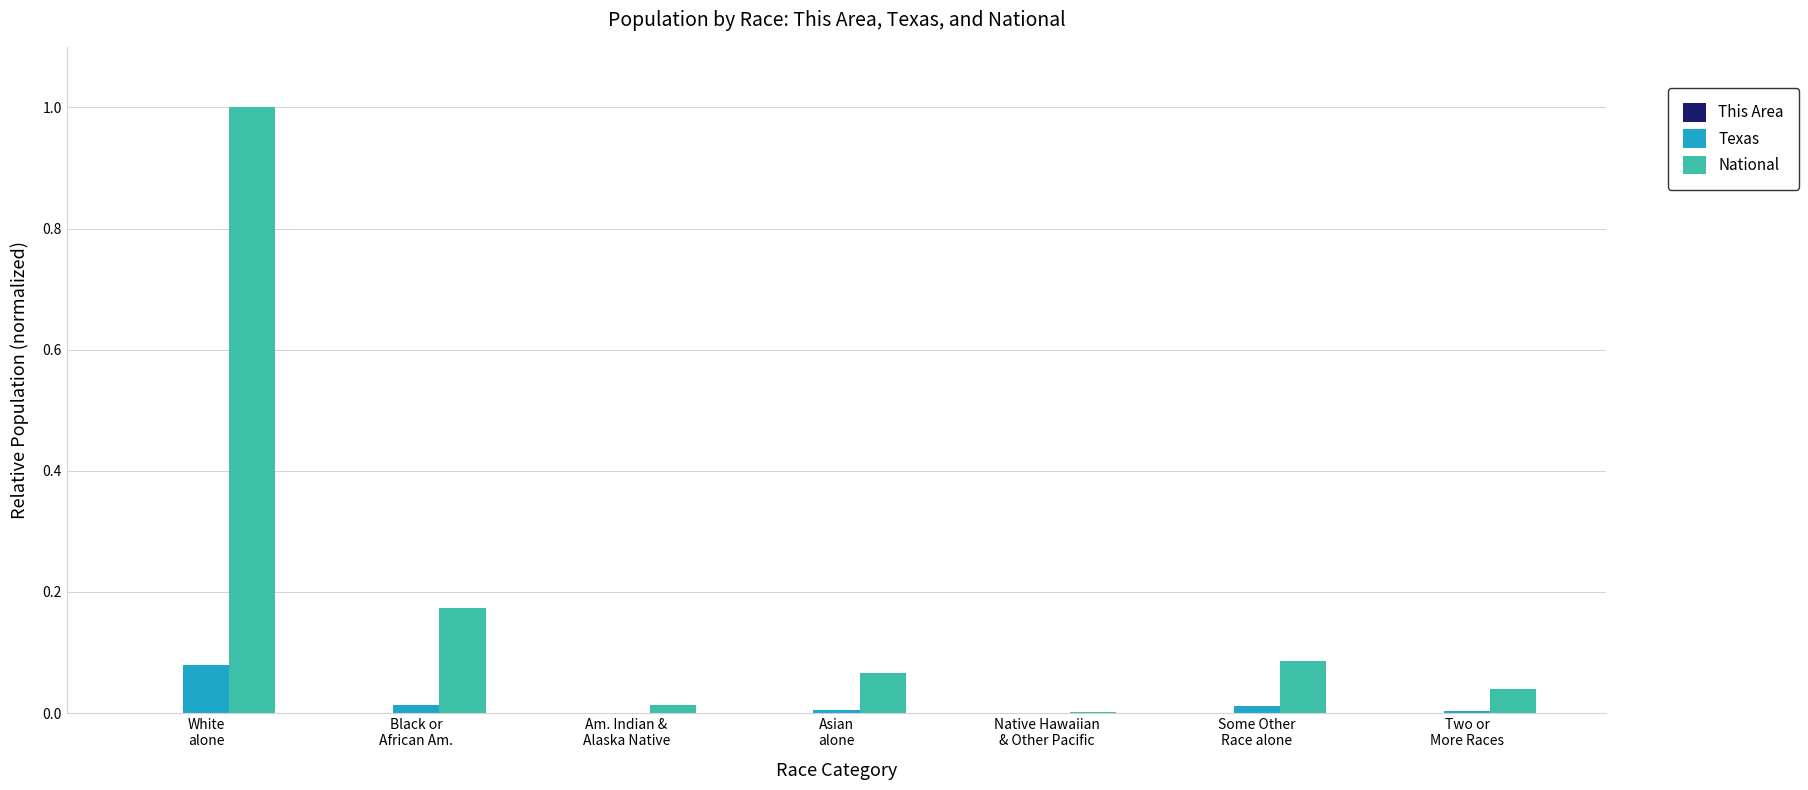

Which series has the largest total across all categories?

National